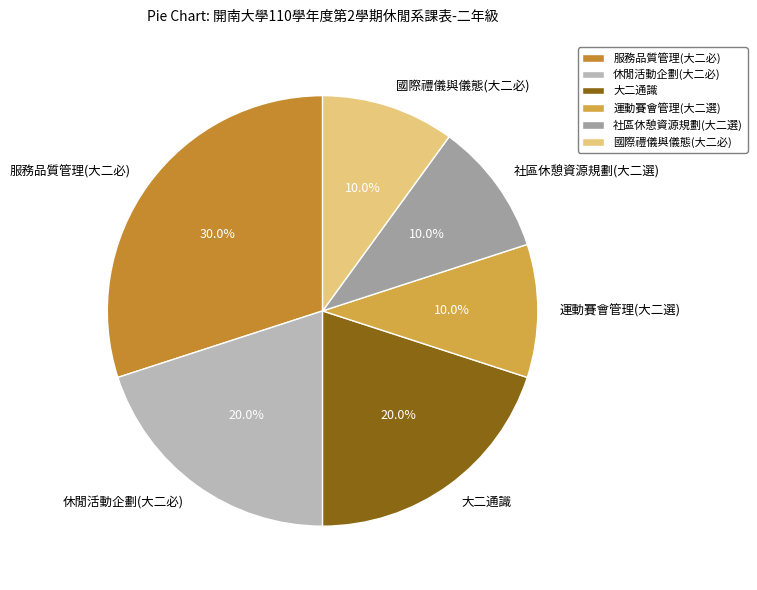

Is there a majority slice in this chart?

No